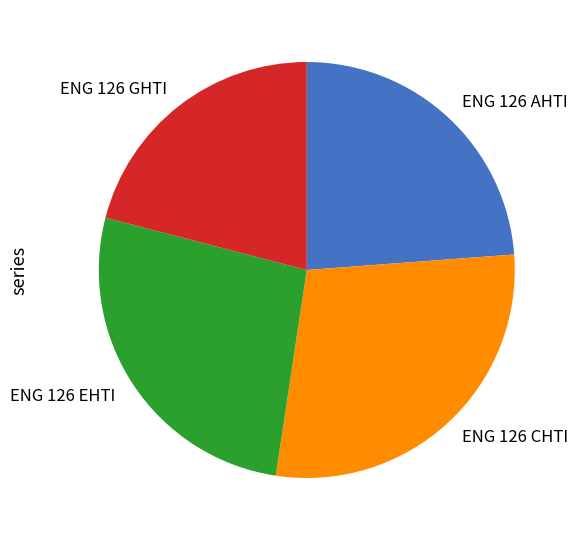

What is the smallest slice in the pie chart?

ENG 126 GHTI